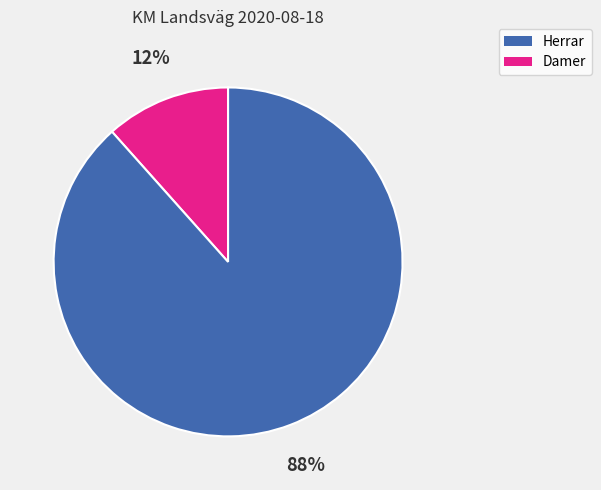

Is there any slice that represents more than half of the pie?

Yes